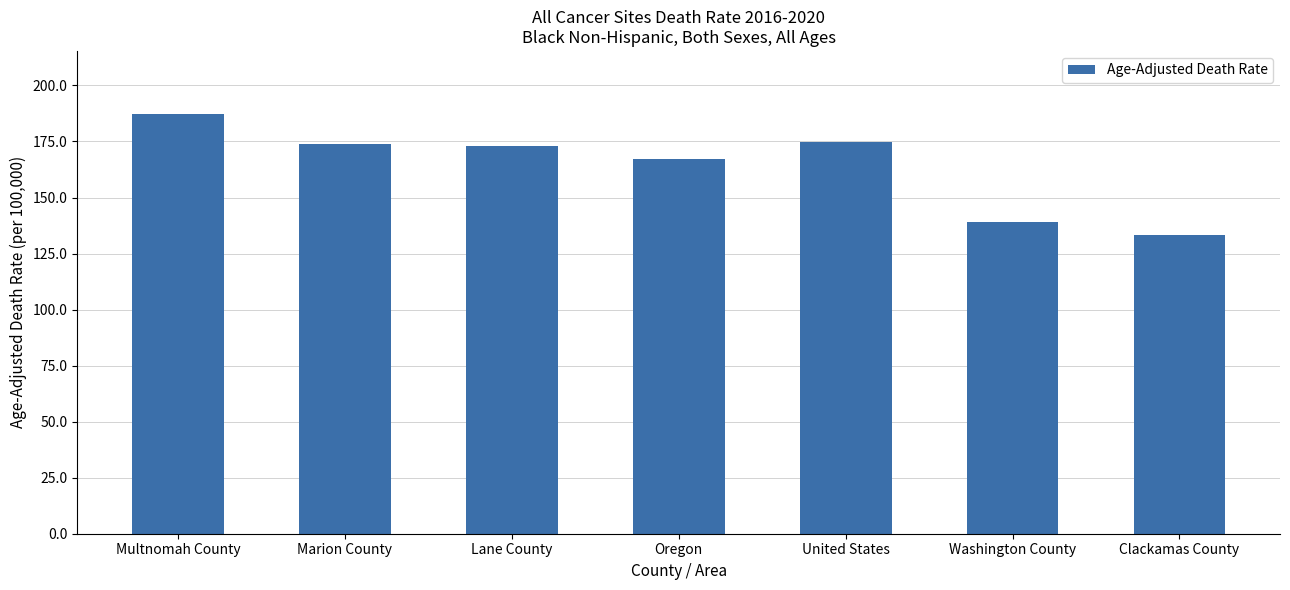

Which has a higher value, United States or Lane County?

United States